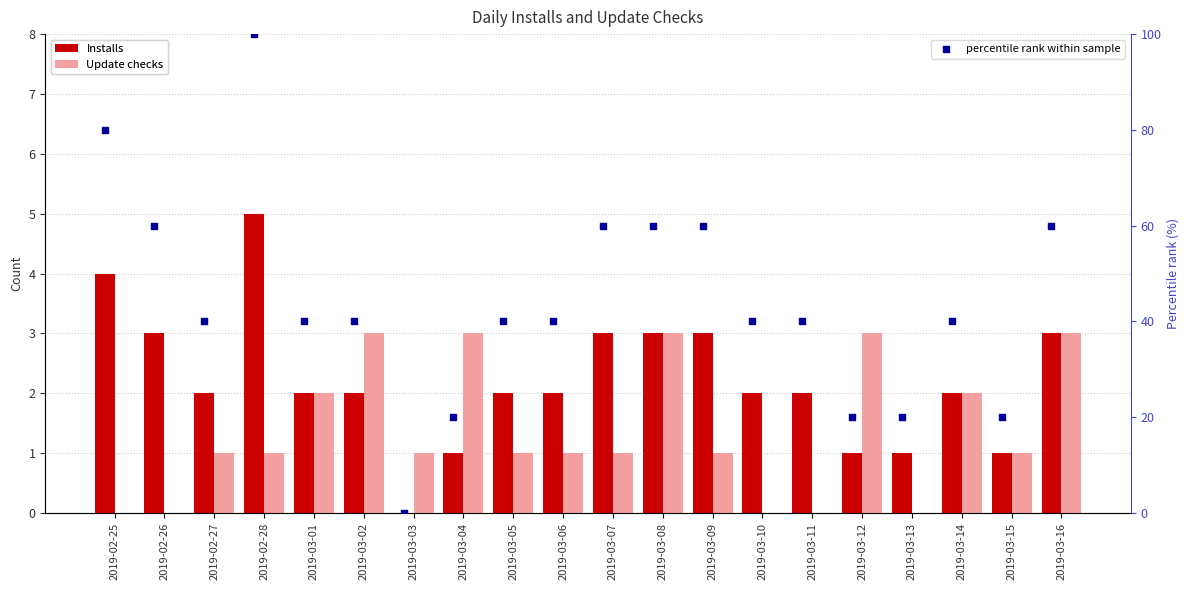

What is the total value across all series at 2019-03-01?

44